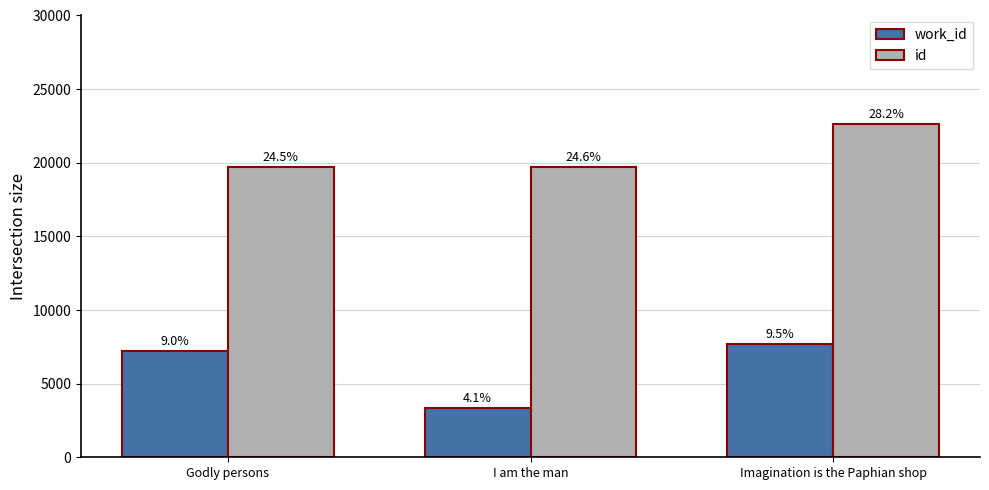

At Godly persons, list the series in order from largest to smallest.

id, work_id